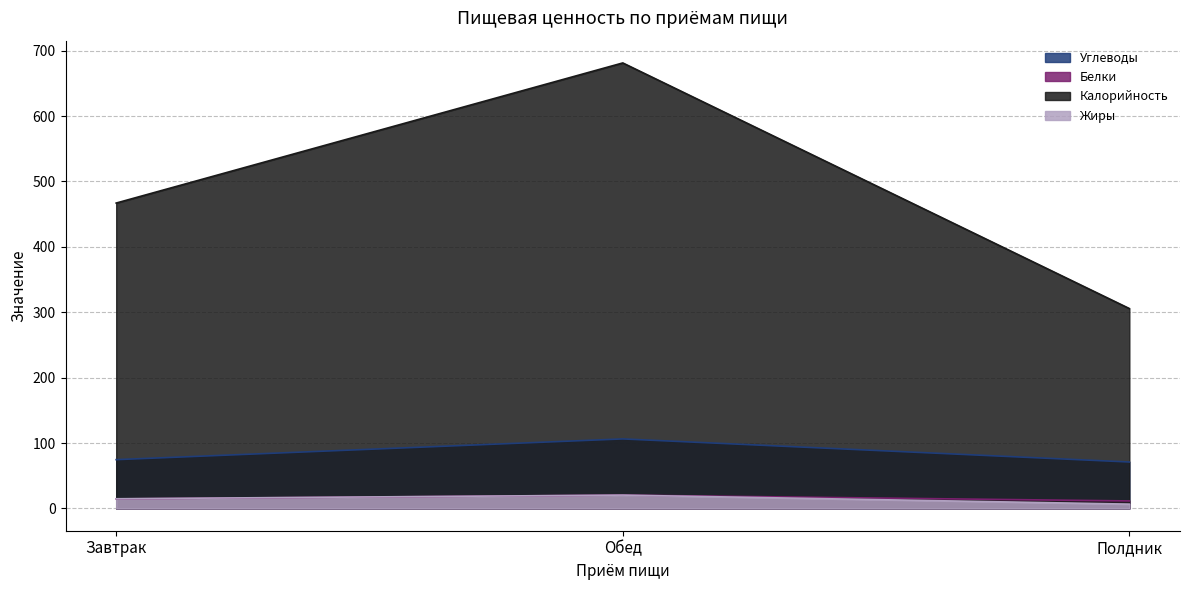

Rank the categories by Белки value from highest to lowest.

Обед, Завтрак, Полдник